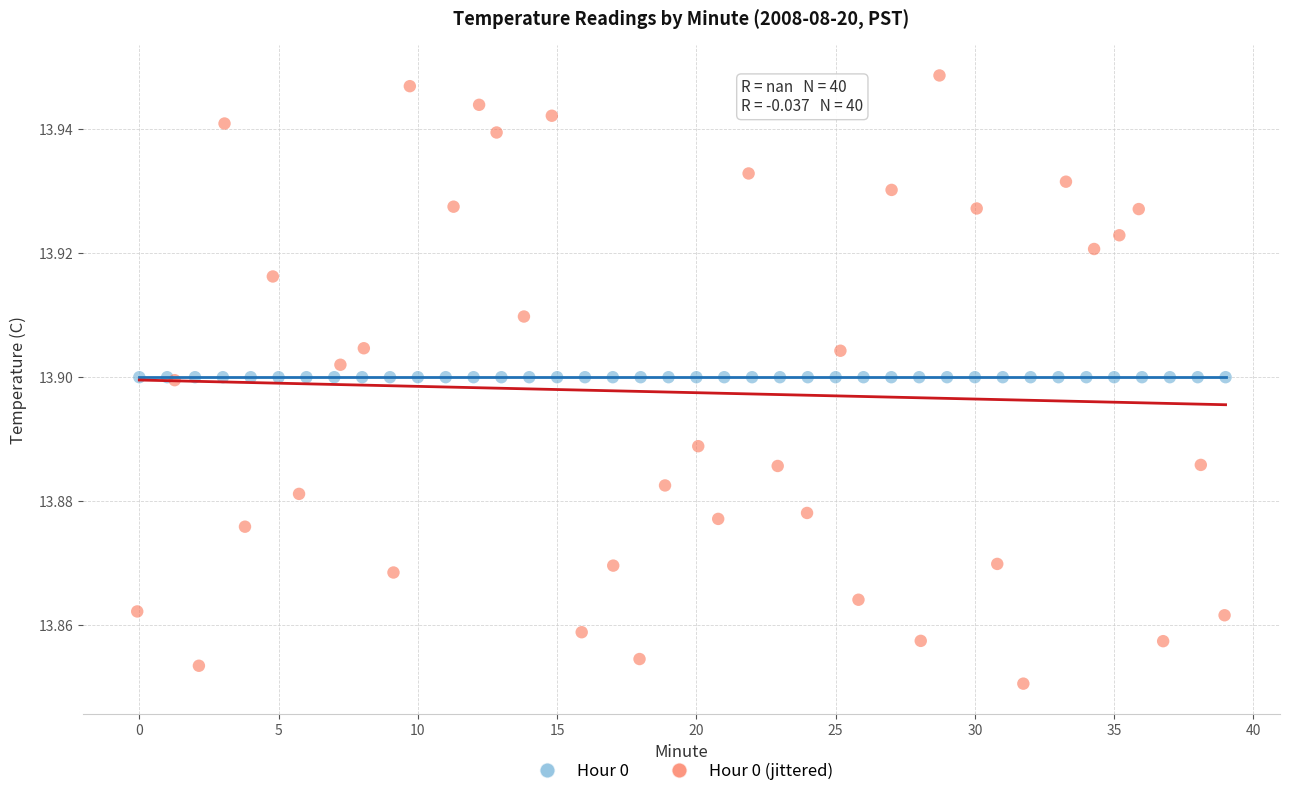

Which series contains the highest Y value?

Hour 0 (jittered)